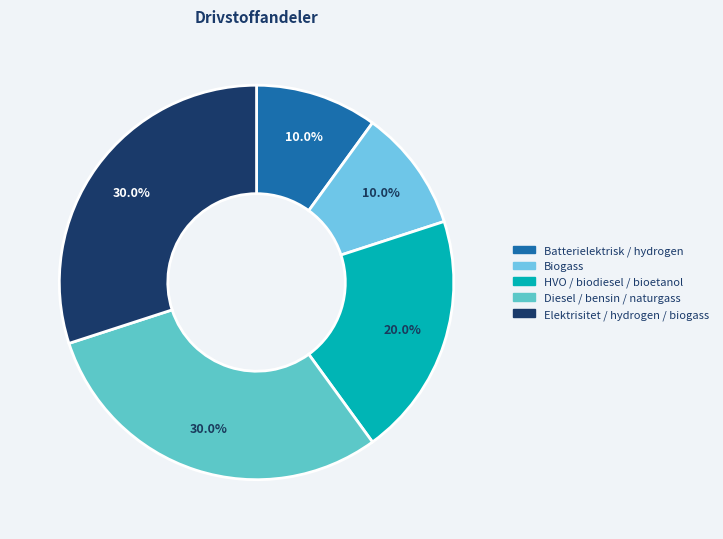

How many slices are in this pie chart?

5